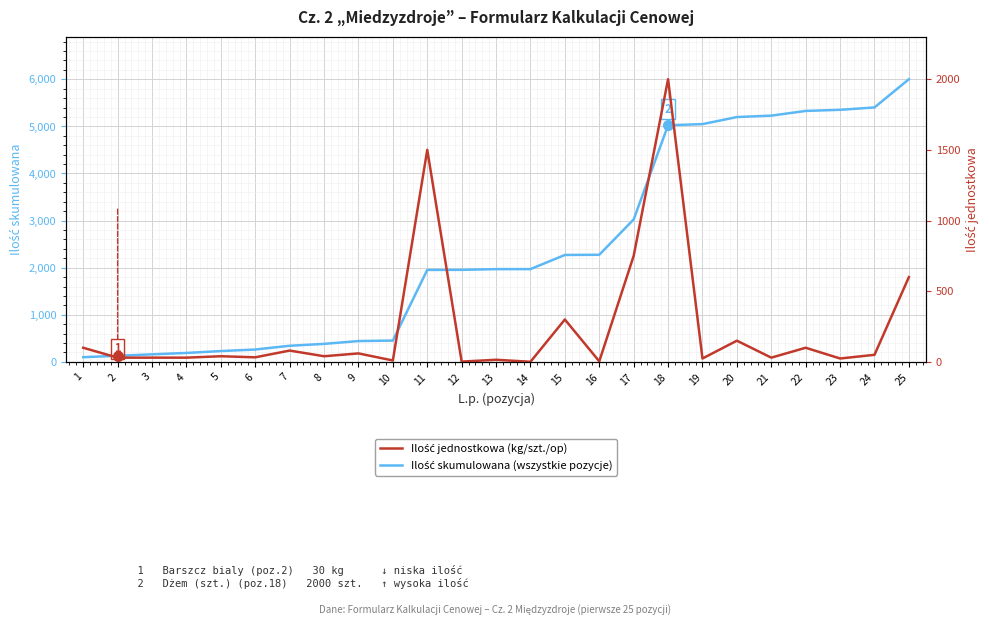

What is the average value of the Ilość skumulowana (wszystkie pozycje) series?

2427.6